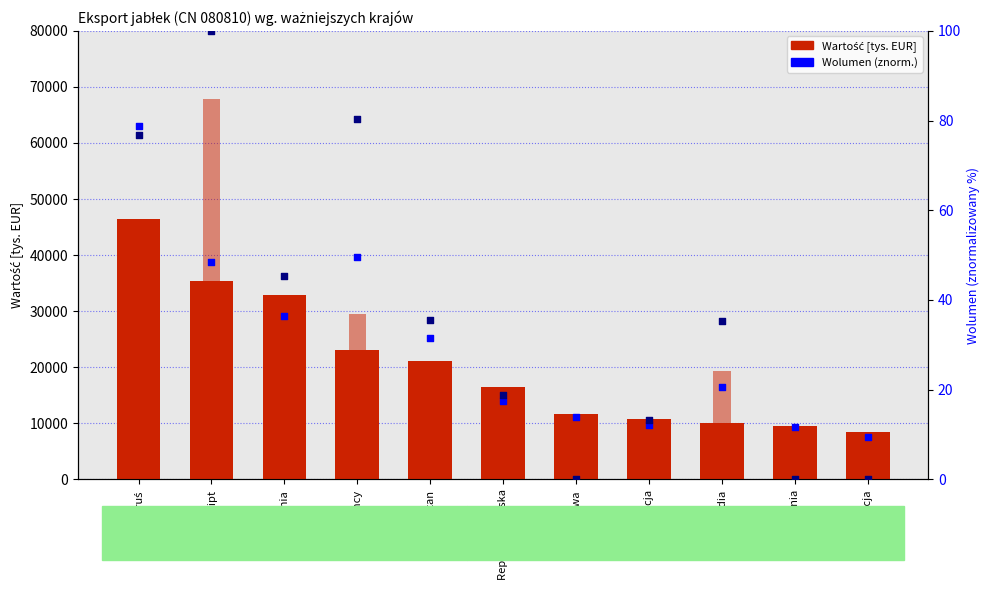

Is the value of Wolumen 2020 (norm.) at Litwa greater than the value of Jabłka 2021 [tys. EUR] at Szwecja?

No